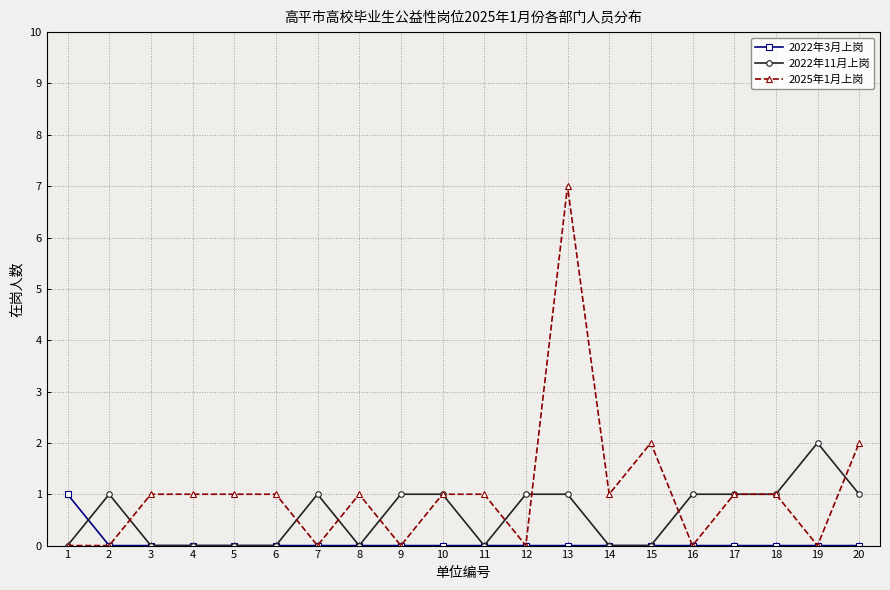

Which category has the highest value in the 2022年11月上岗 series?

19